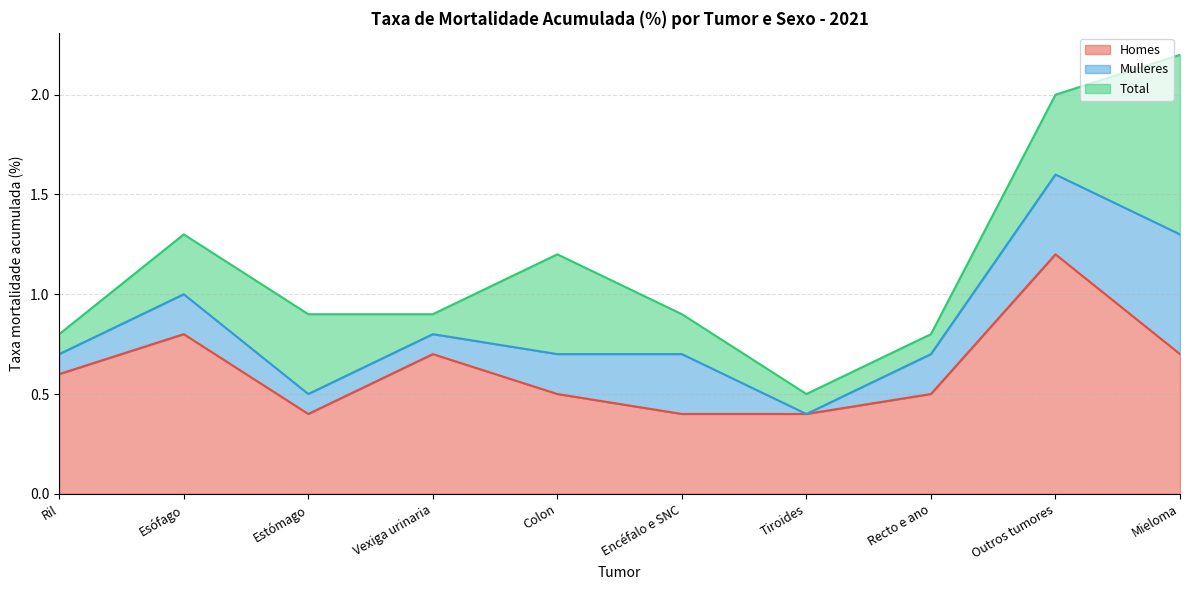

List the series in order of their overall mean, lowest first.

Mulleres, Total, Homes